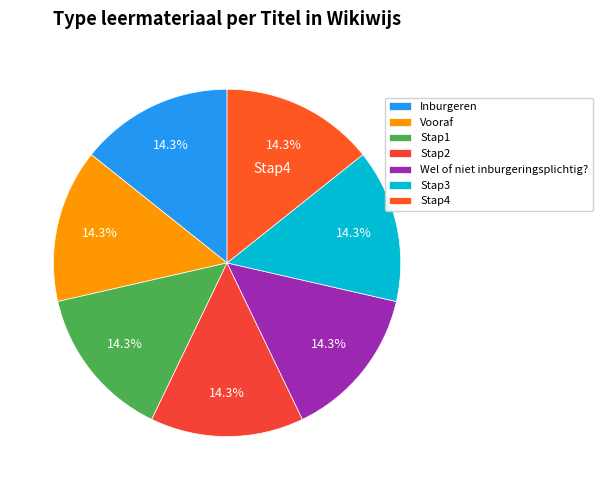

To the nearest percent, what is the combined percentage of Vooraf and Stap3?

29%